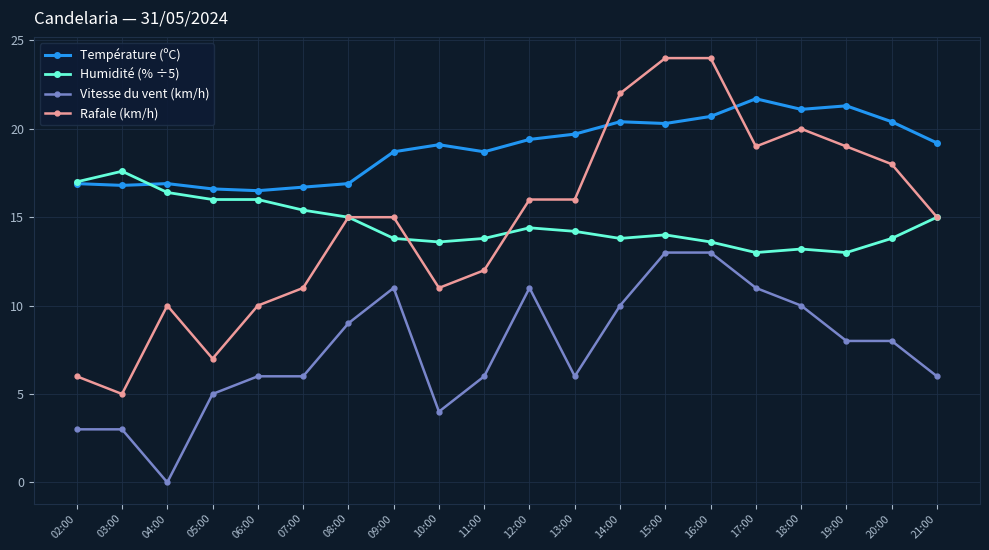

True or false: Vitesse du vent (km/h) and Humidité (% ÷5) cross at least once.

False